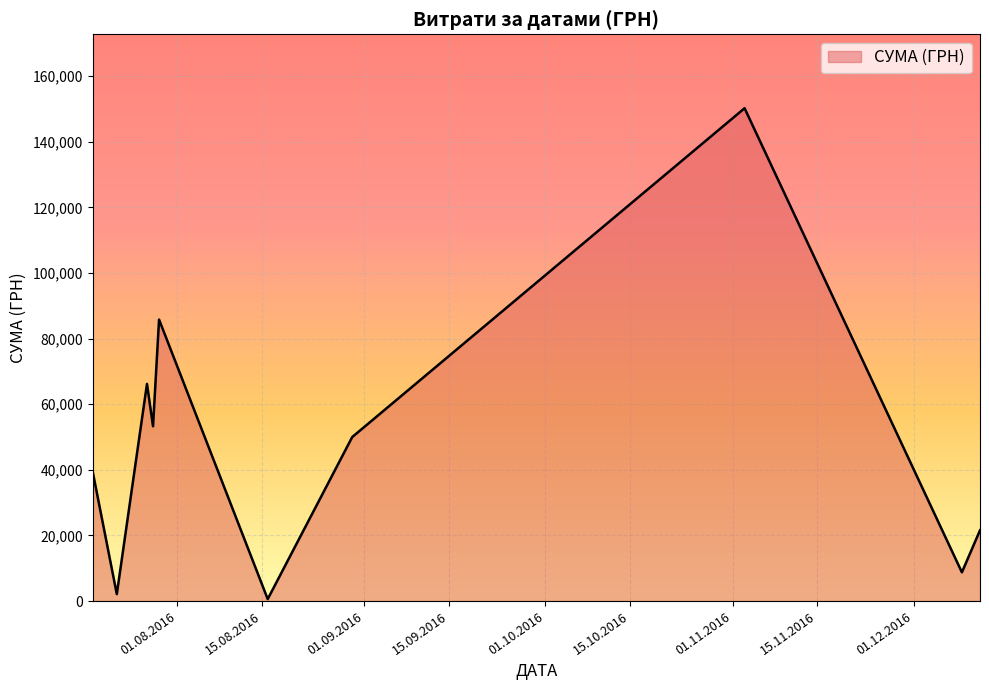

What is the difference between the maximum and minimum values?

149607.7